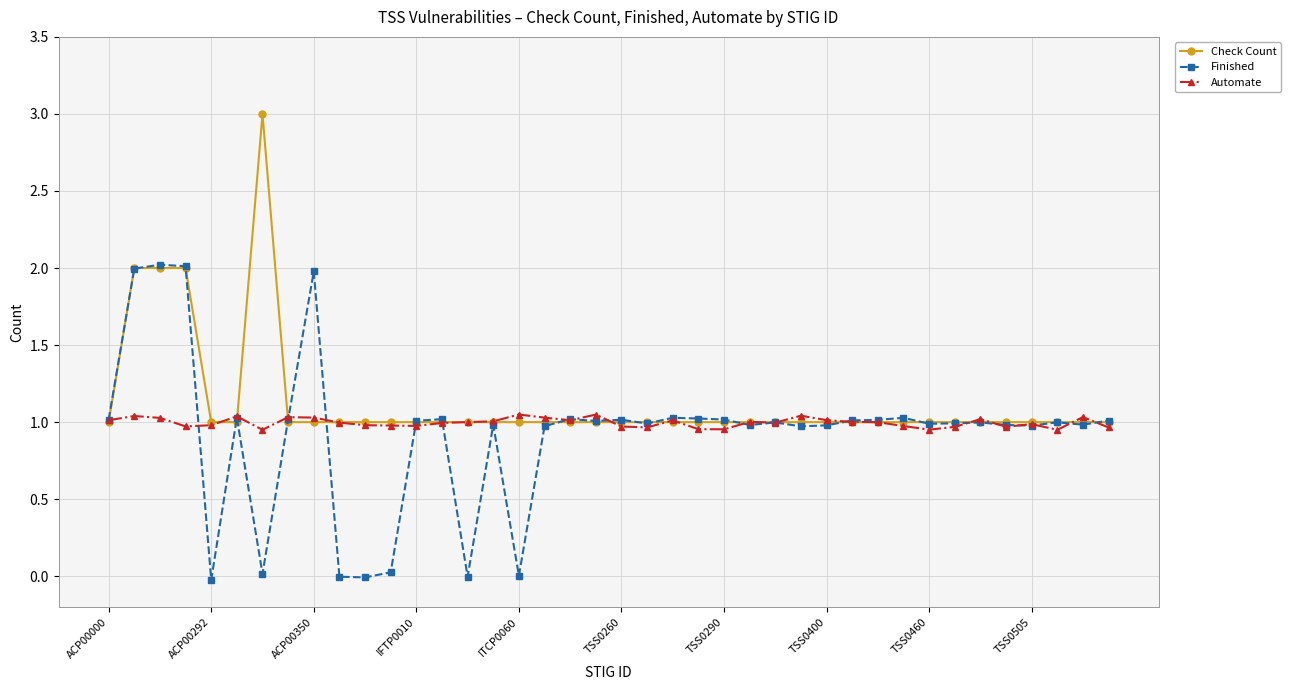

List the series in order of their peak value, highest first.

Check Count, Finished, Automate